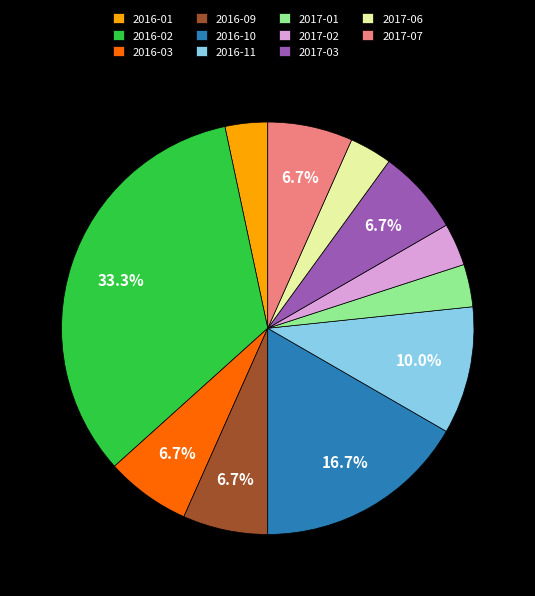

Do 2016-09 and 2016-10 together represent more than half of the pie?

No